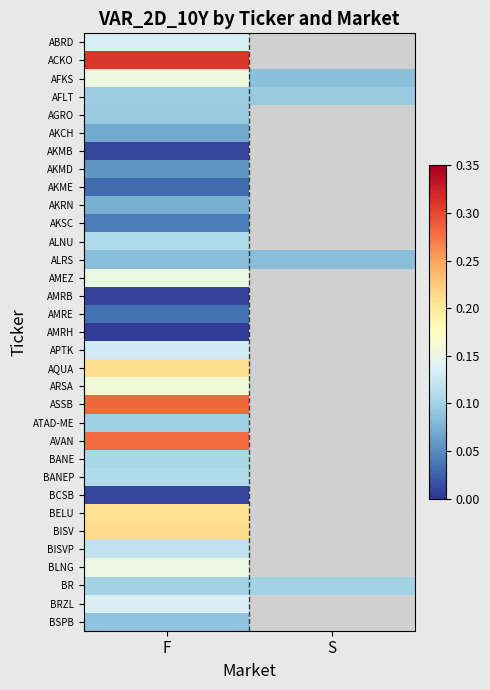

At which category is the sum across all series the highest?

F